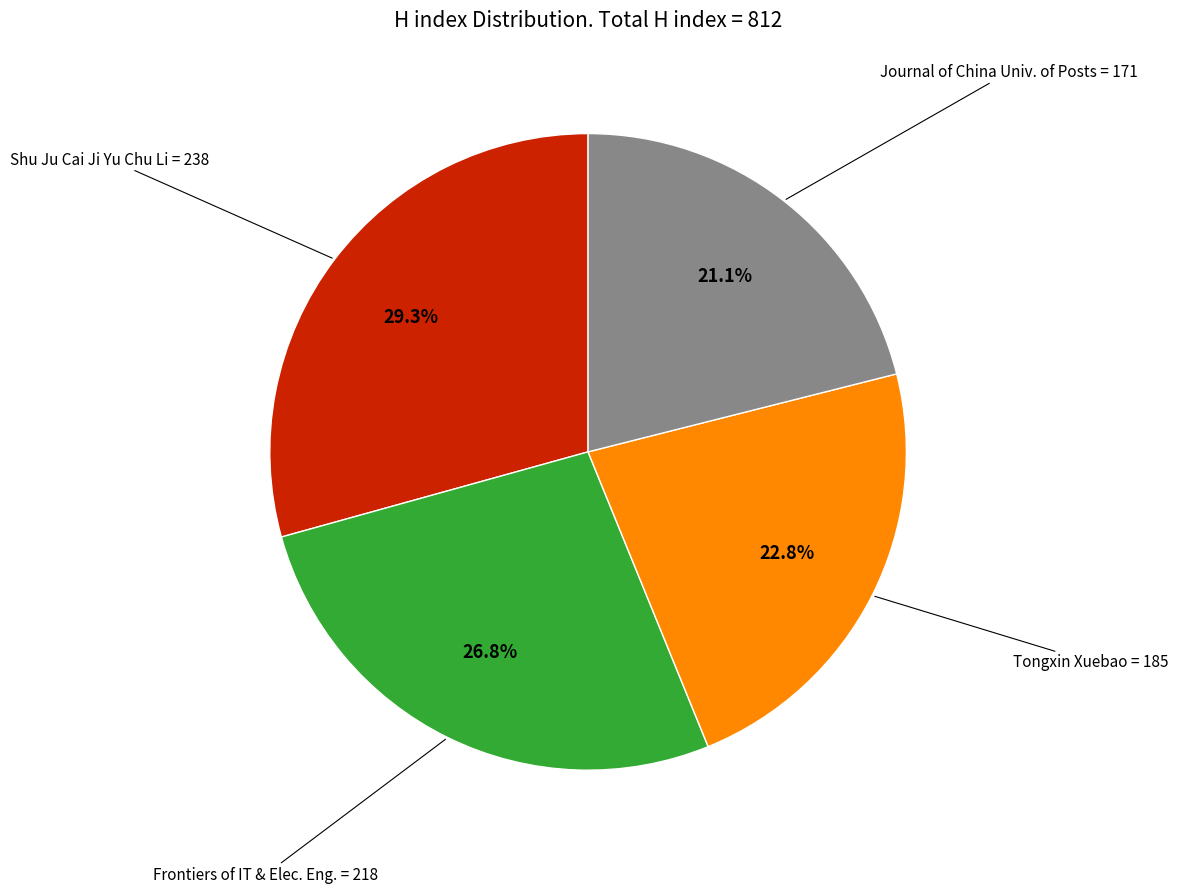

Count the number of slices in the pie.

4